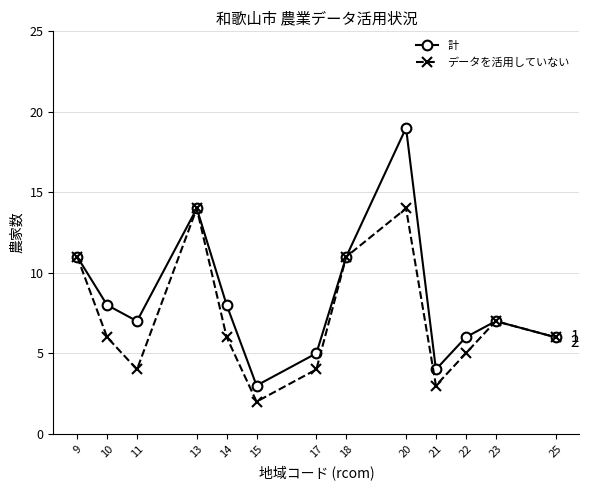

Where does the 計 series first go above 7?

9